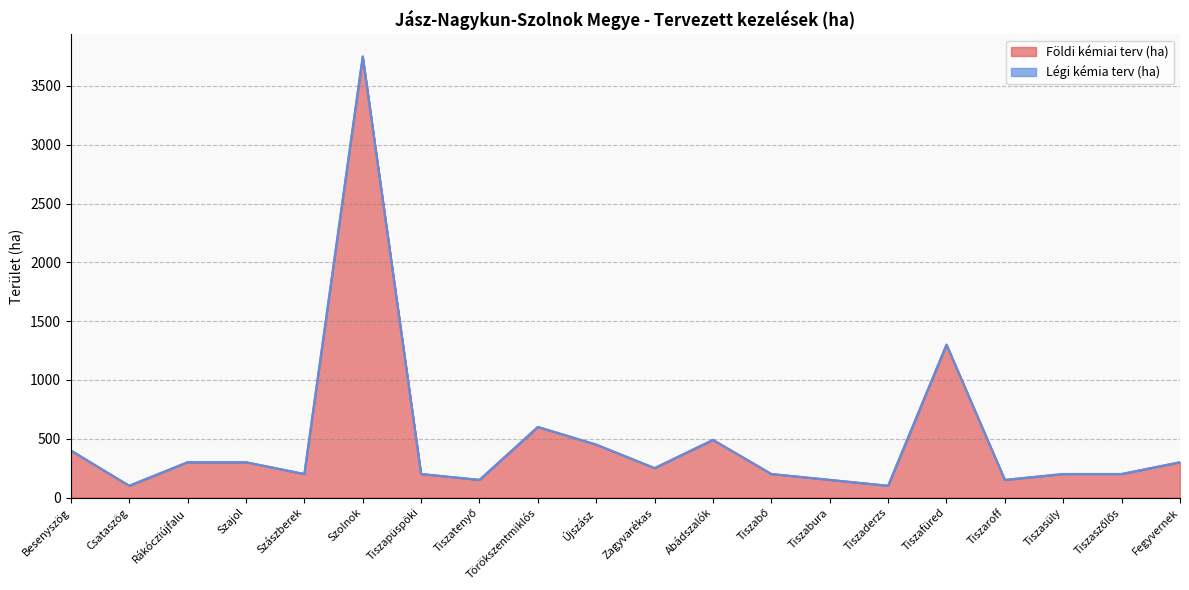

True or false: the data has more than 1 interior local peaks.

True